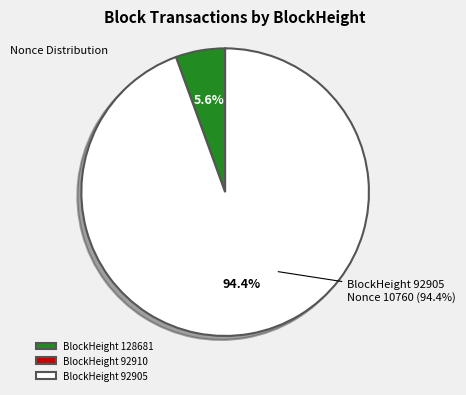

How much of the chart is everything except BlockHeight 92905?

5.6%